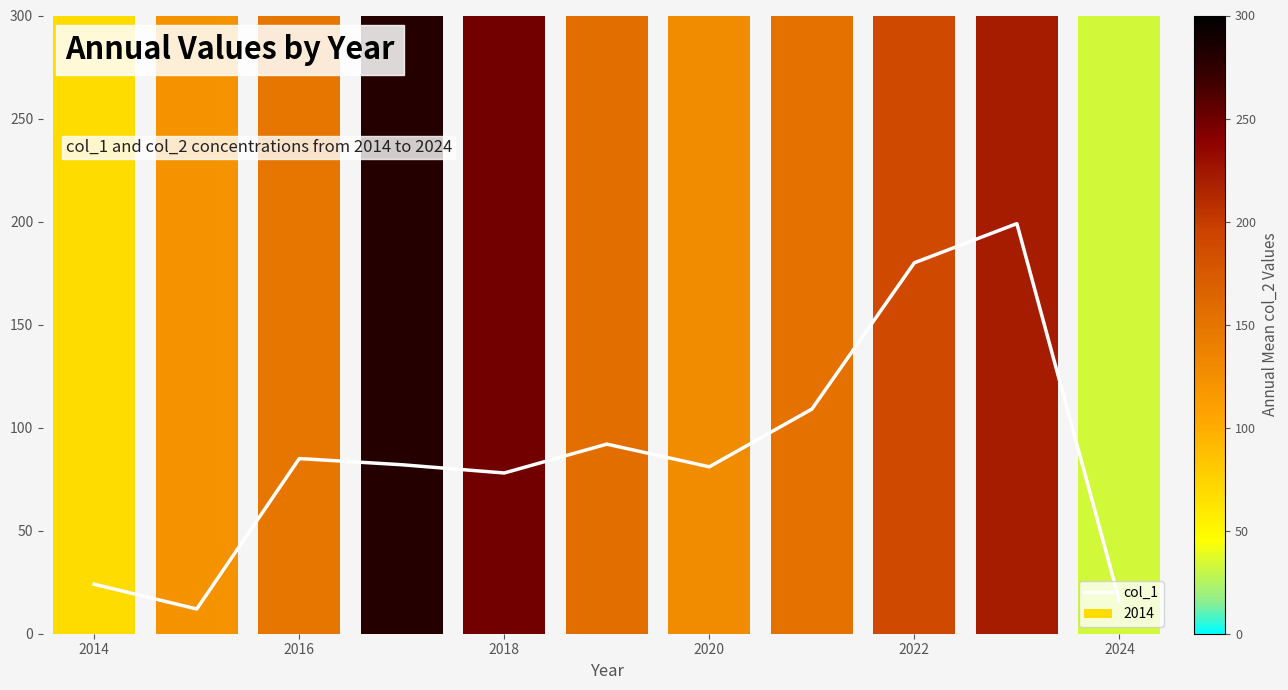

How many values exceed 82?

5